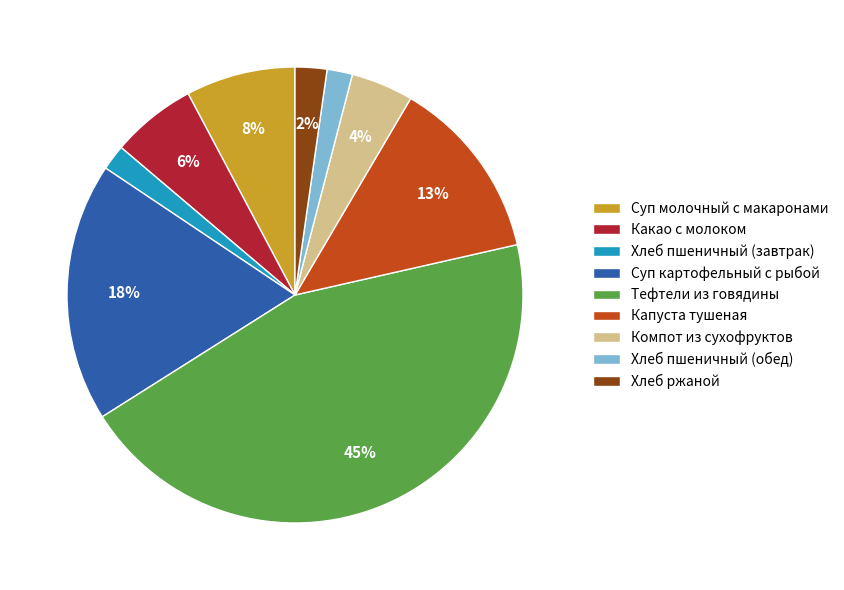

To the nearest percent, what percentage of the pie is Суп картофельный с рыбой?

18%